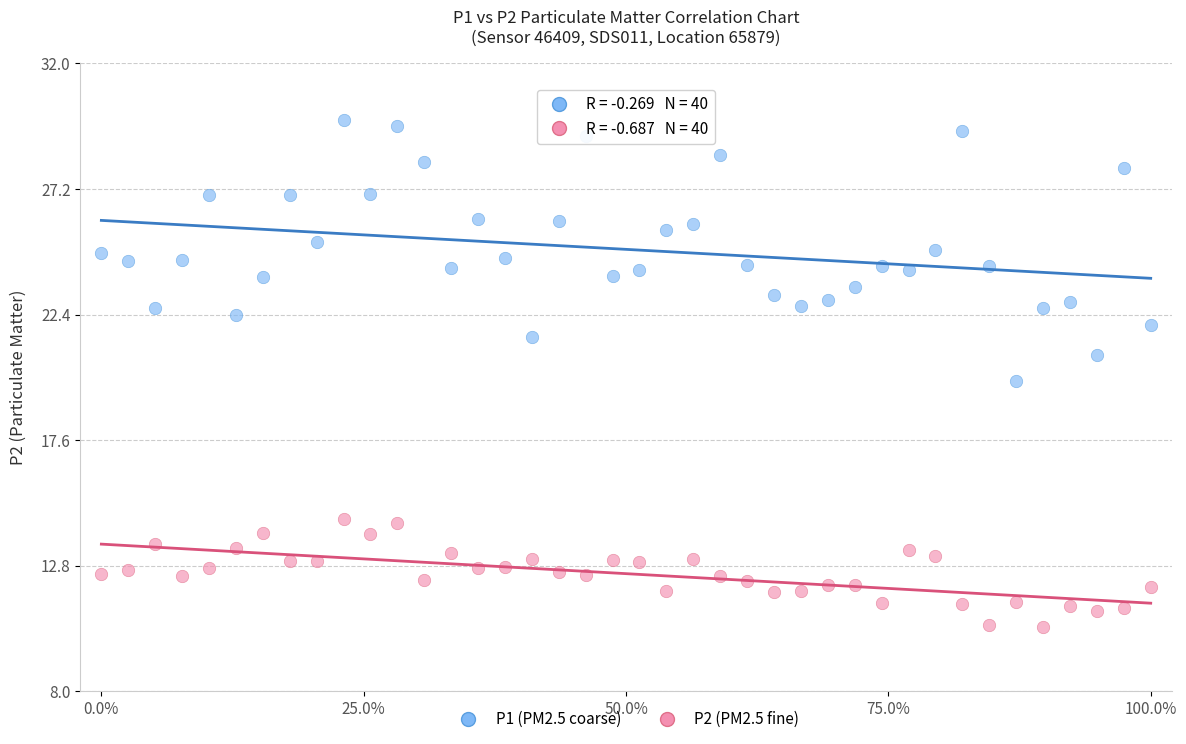

Which series contains the lowest Y value?

P2 (PM2.5 fine)